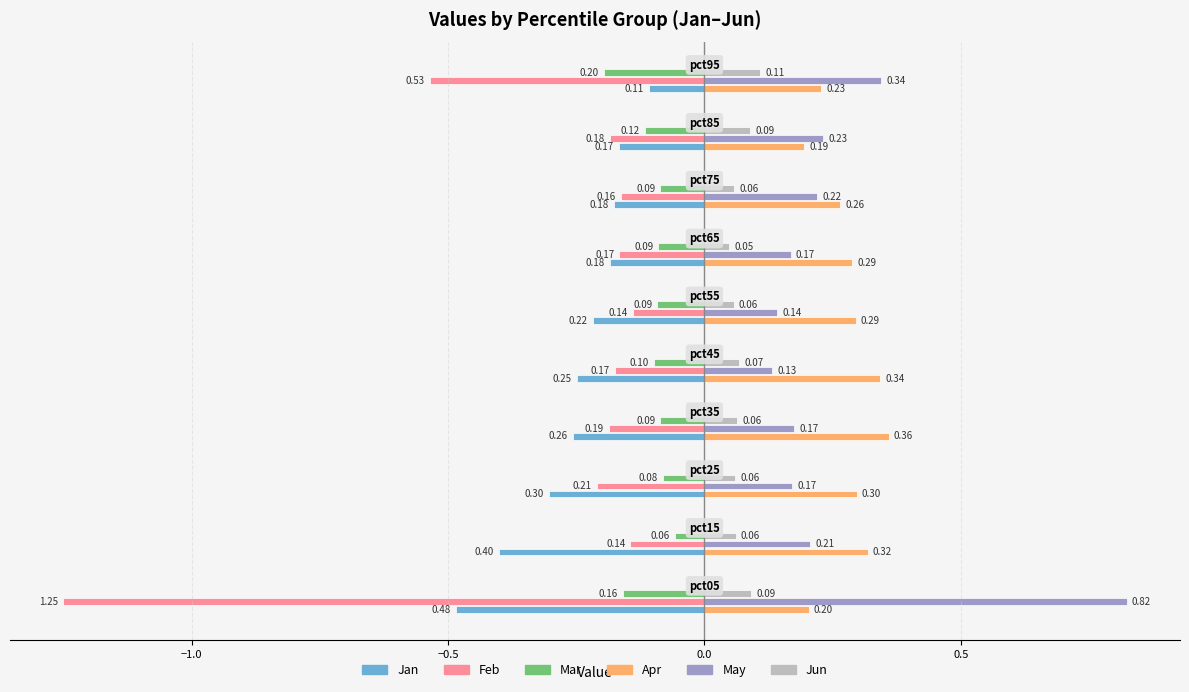

What is the sum of the Jun values at pct75 and pct45?

0.1